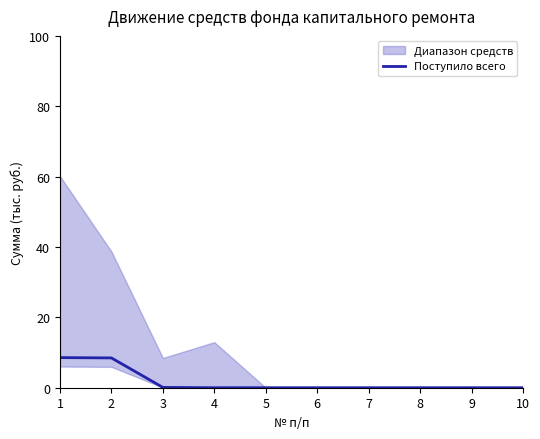

The Поступило всего series shows 0.0 at 8. True or false?

True